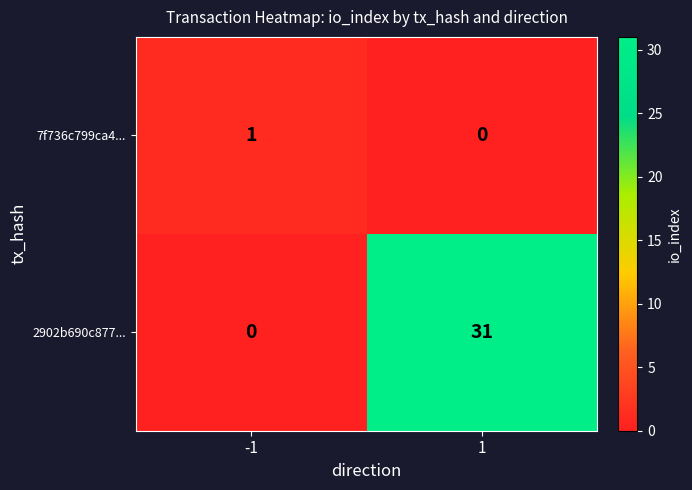

Which series changed the most between -1 and 1?

2902b690c877...